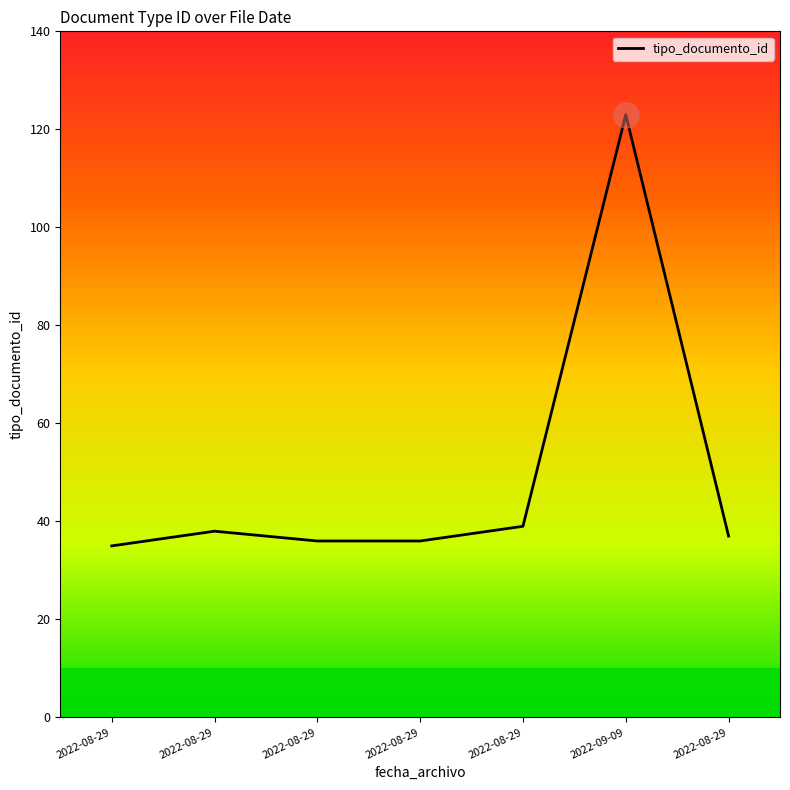

Does the chart display data point markers on the line(s)?

No